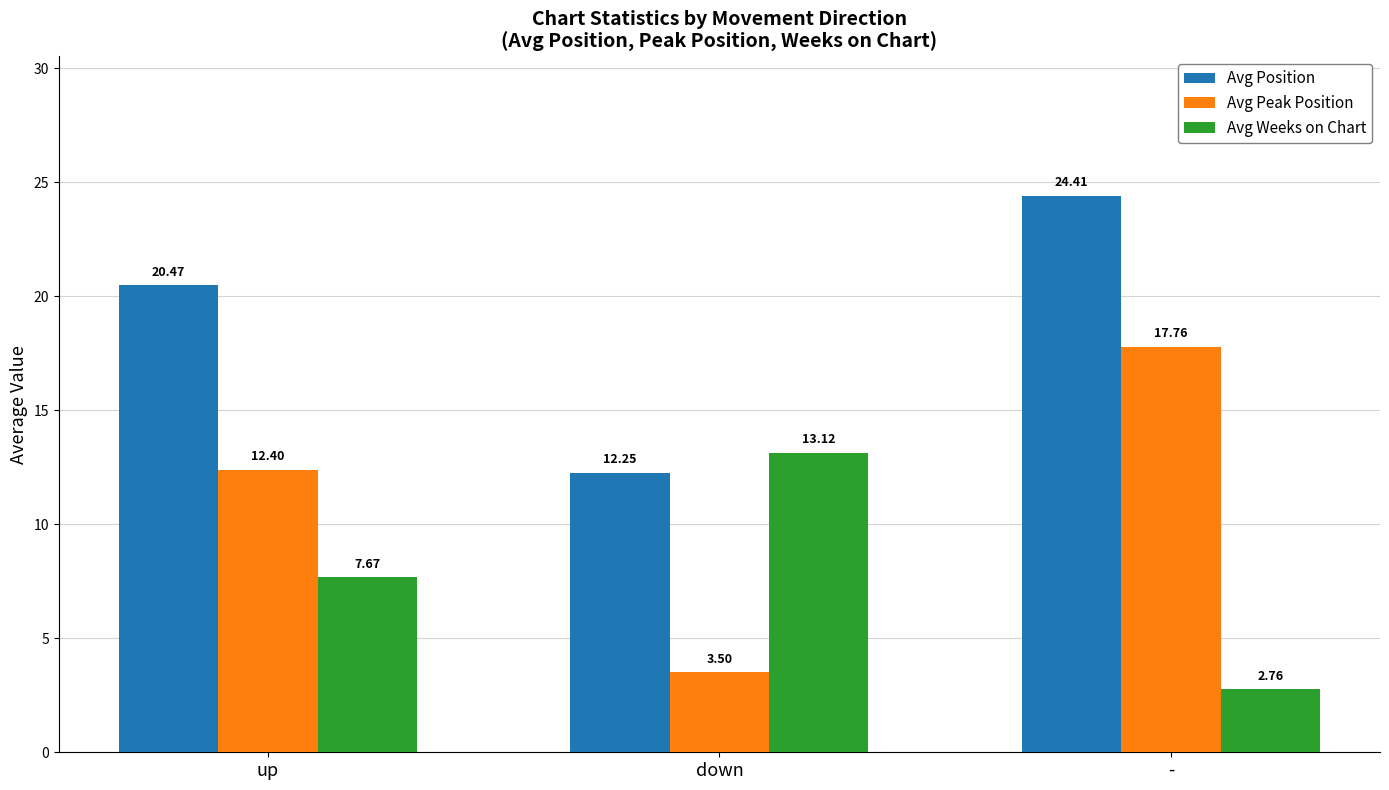

Read the Avg Weeks on Chart value at down.

13.1